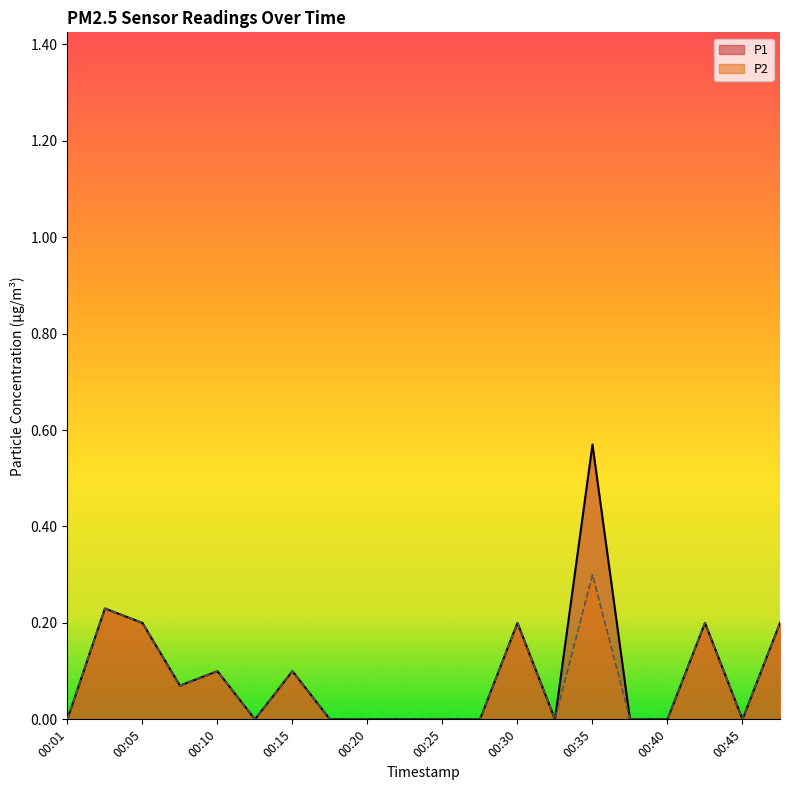

What is the sum of the P2 values at 00:30 and 00:18?

0.2